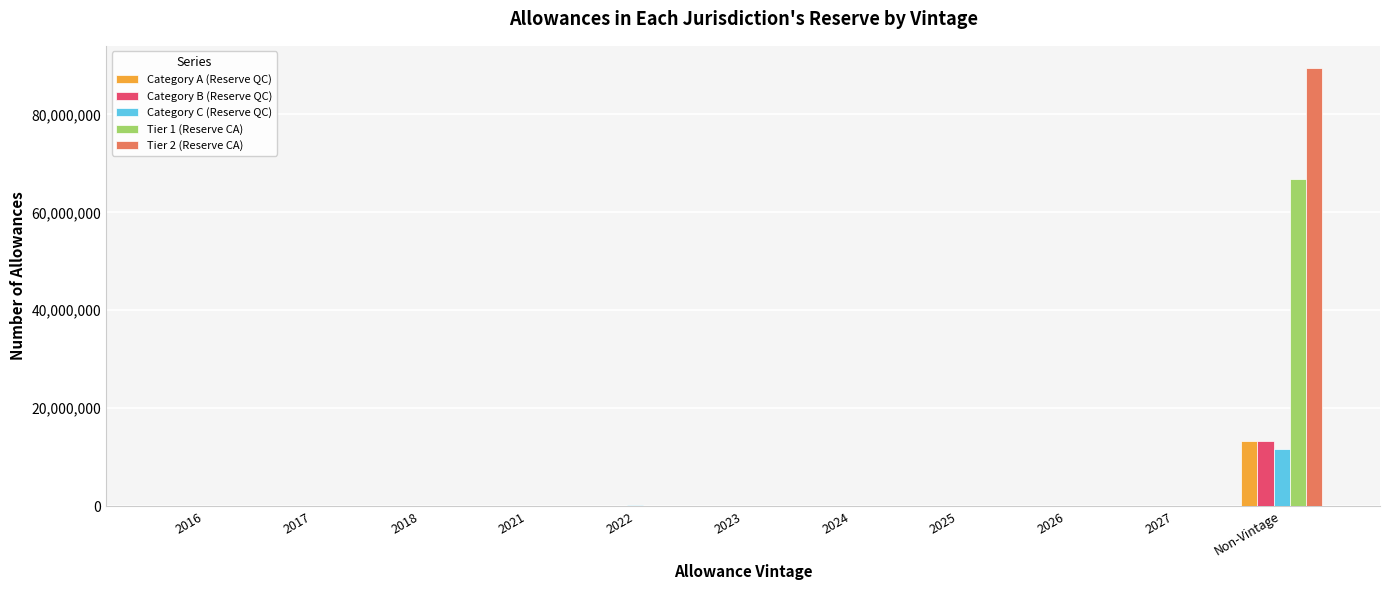

Is the value of Category A (Reserve QC) at Non-Vintage greater than the value of Tier 2 (Reserve CA) at 2016?

Yes